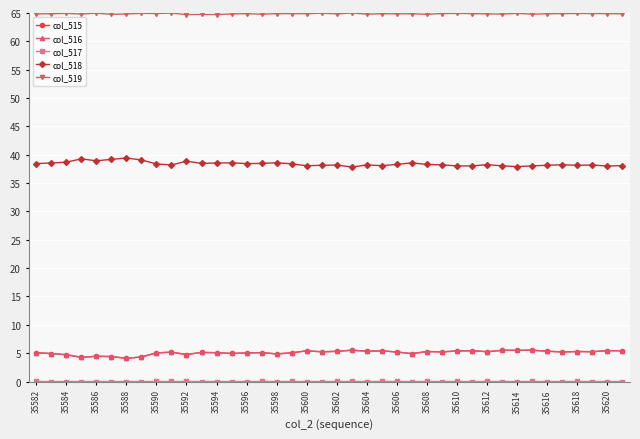

What is the value of the col_515 point at the 36th from the left?

5.2